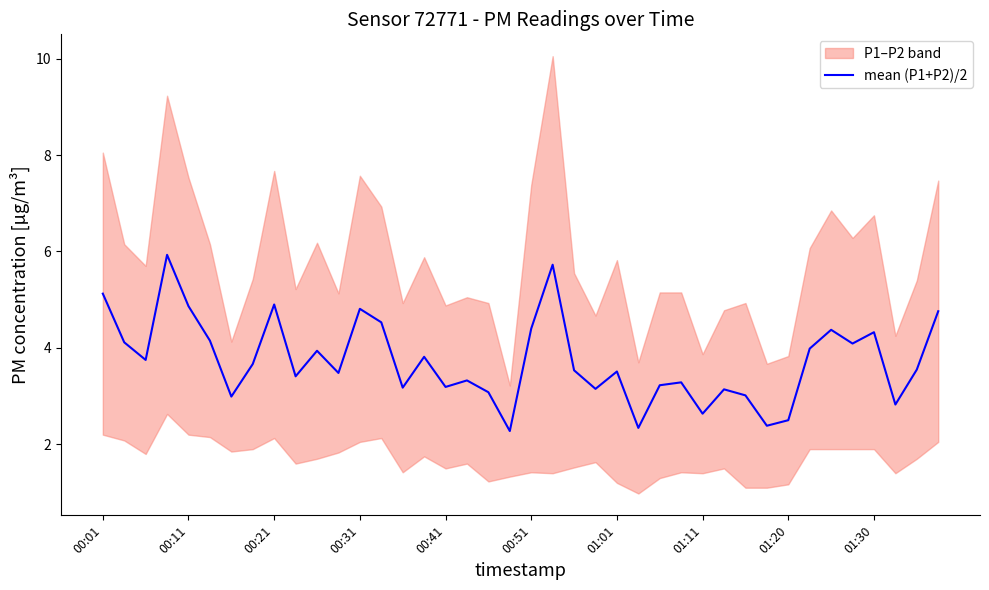

What is the average value?

3.7